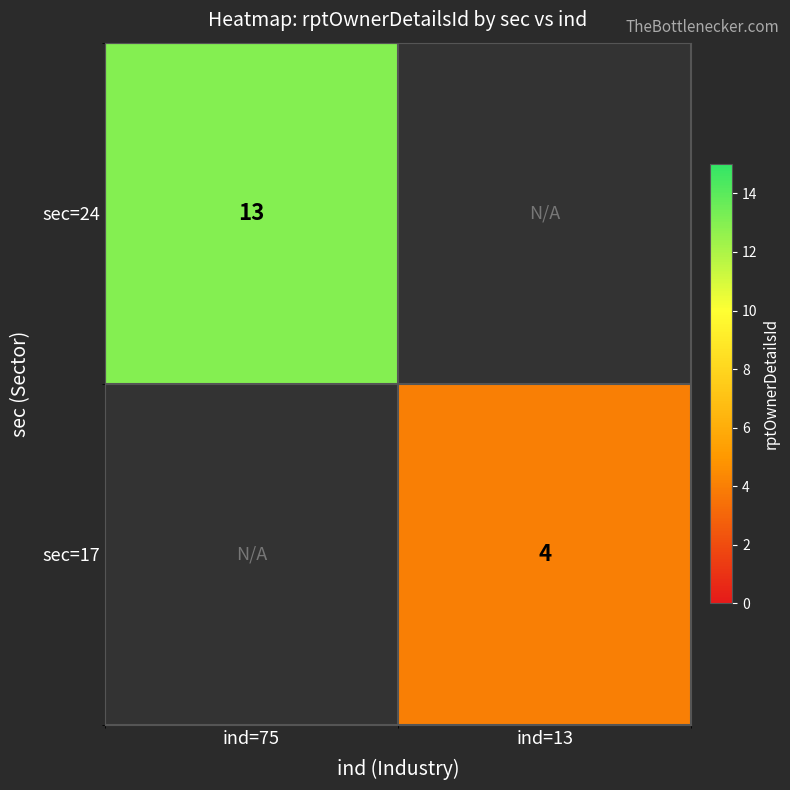

True or false: sec=17 has a value of 6 at ind=13.

False